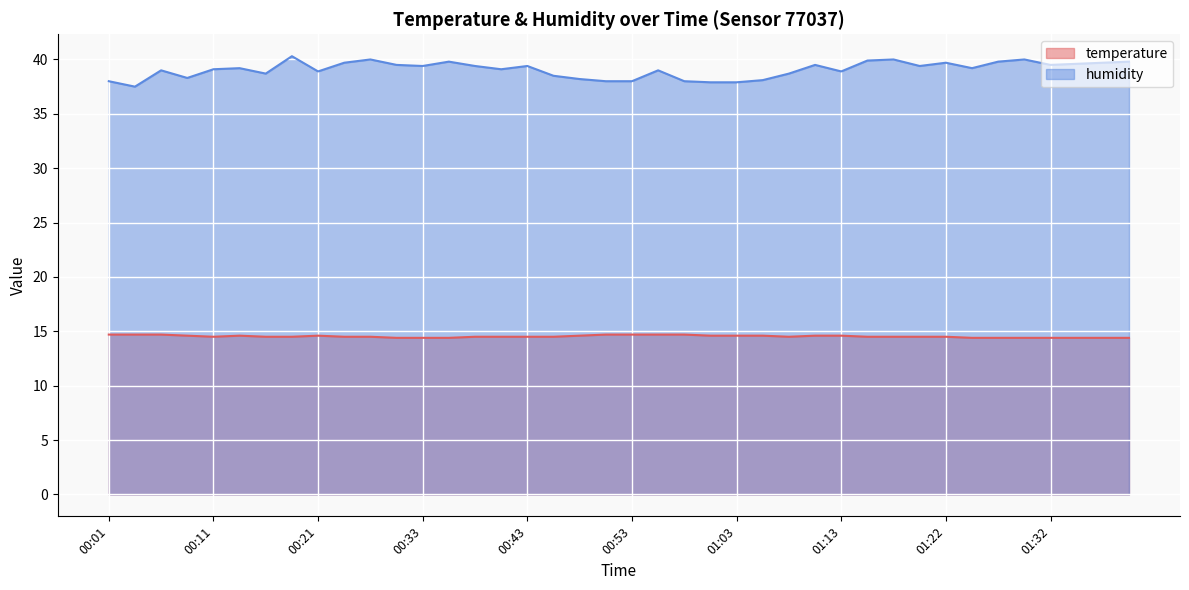

What is the minimum value for temperature?

14.4